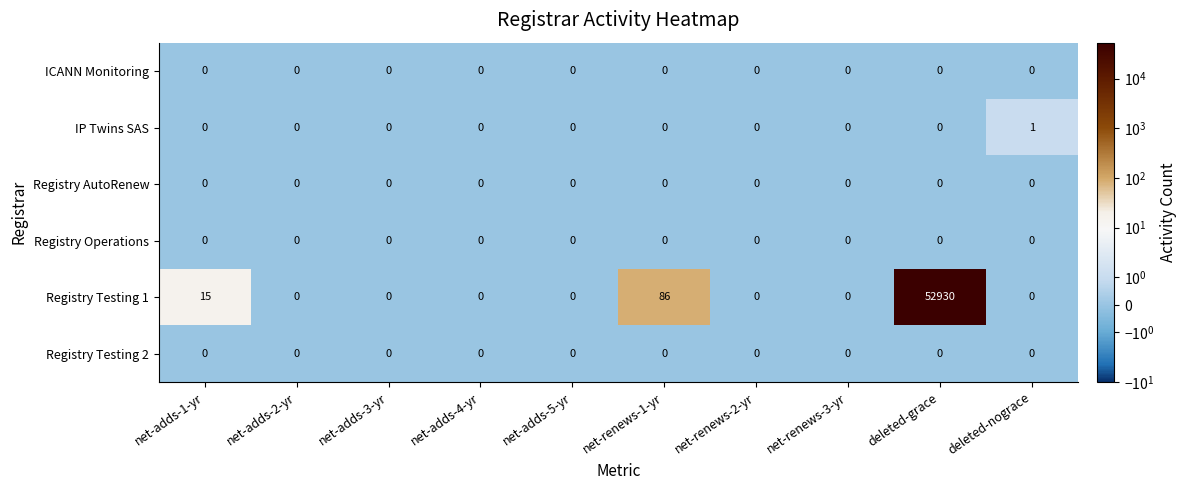

What is the maximum value shown in the chart?

52930